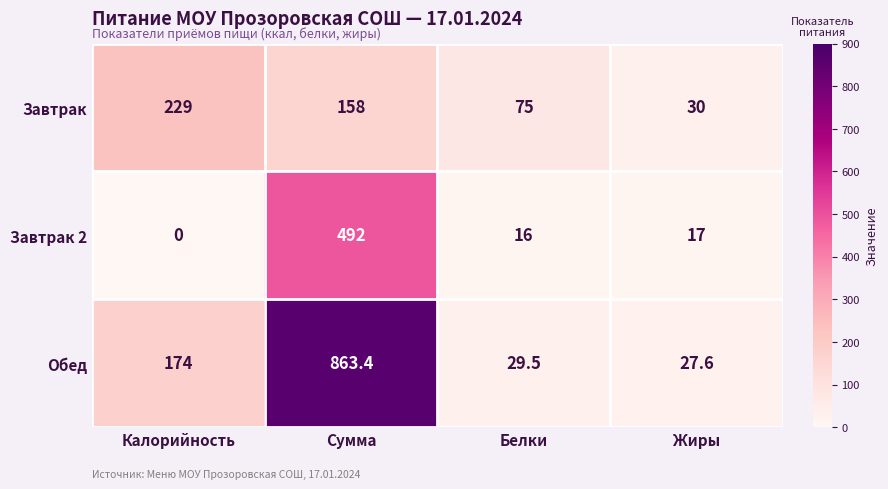

What is the difference between the Завтрак 2 values at Белки and Калорийность?

16.0